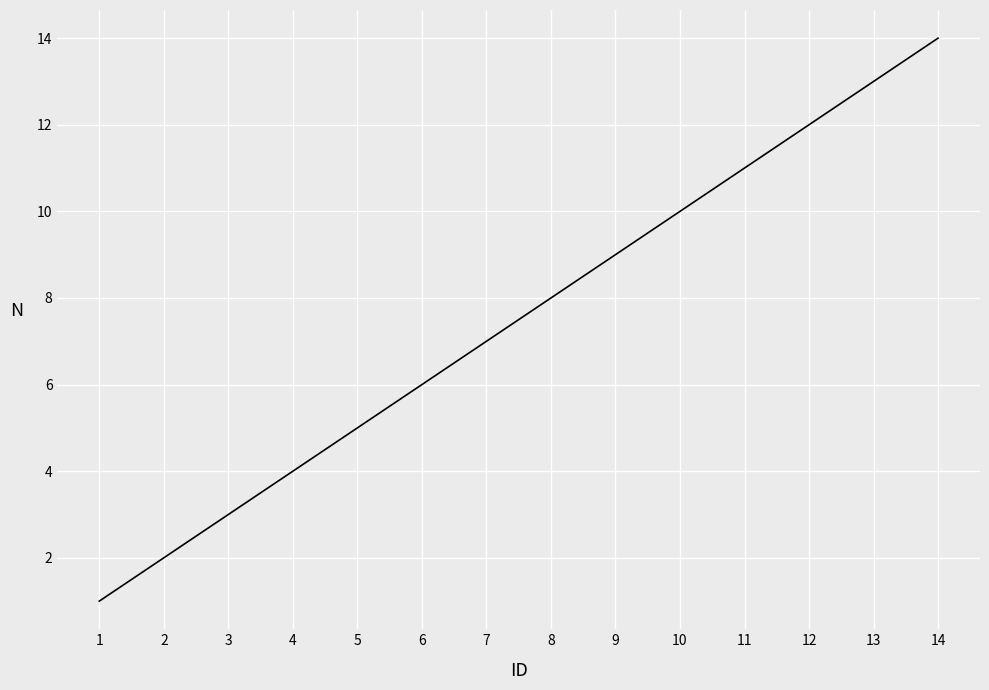

Read the value at 9, to the nearest 10.

10